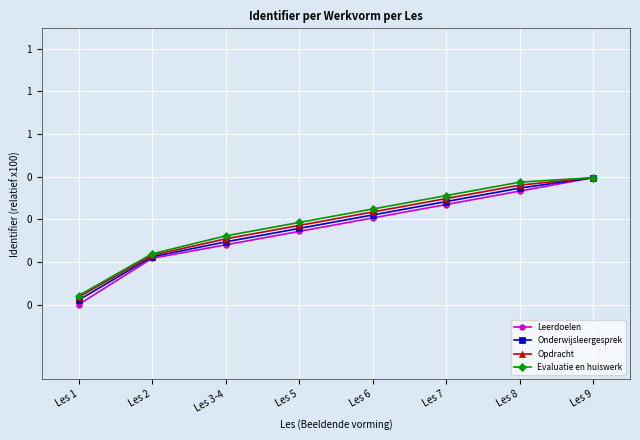

What are all the series names shown in the legend?

Leerdoelen, Onderwijsleergesprek, Opdracht, Evaluatie en huiswerk